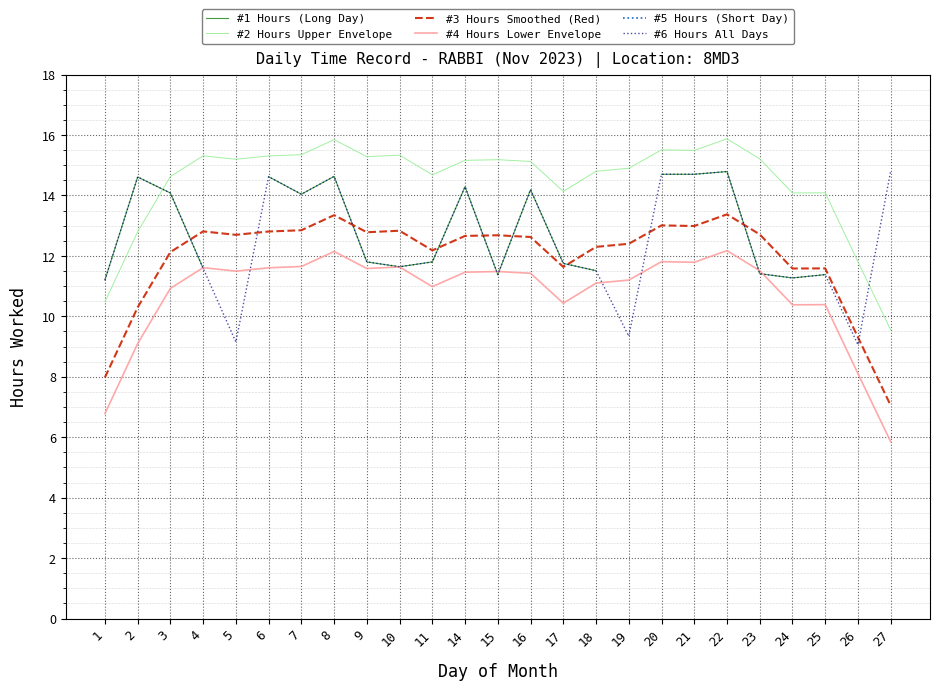

True or false: #4 Hours Lower Envelope has more than 2 points higher than both neighbors.

True